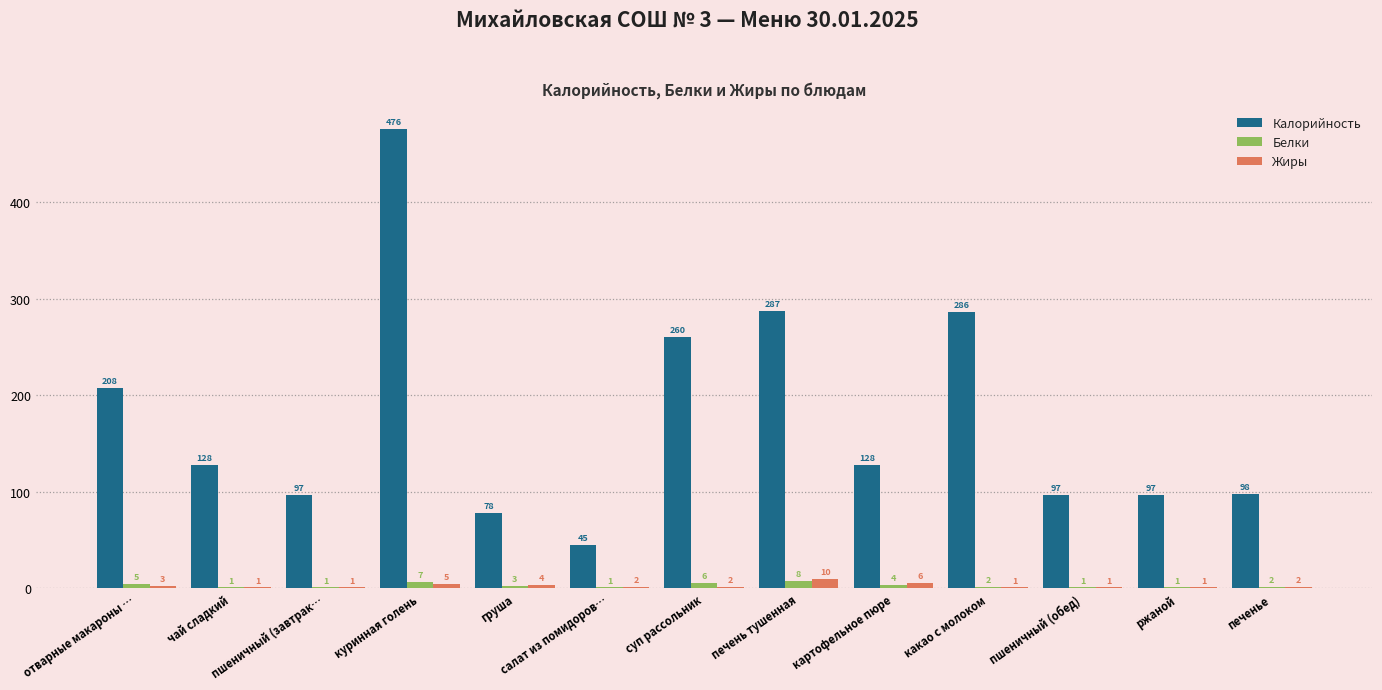

Is the value of Жиры at печень тушенная greater than the value of Белки at пшеничный (завтрак…?

Yes